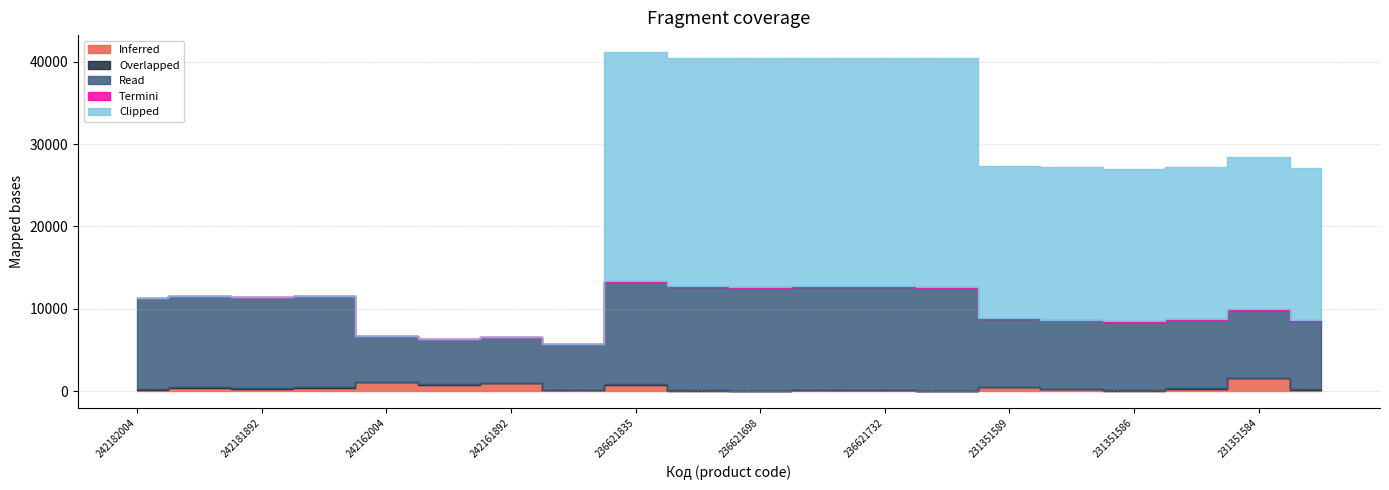

At which category is the sum across all series the highest?

236621835